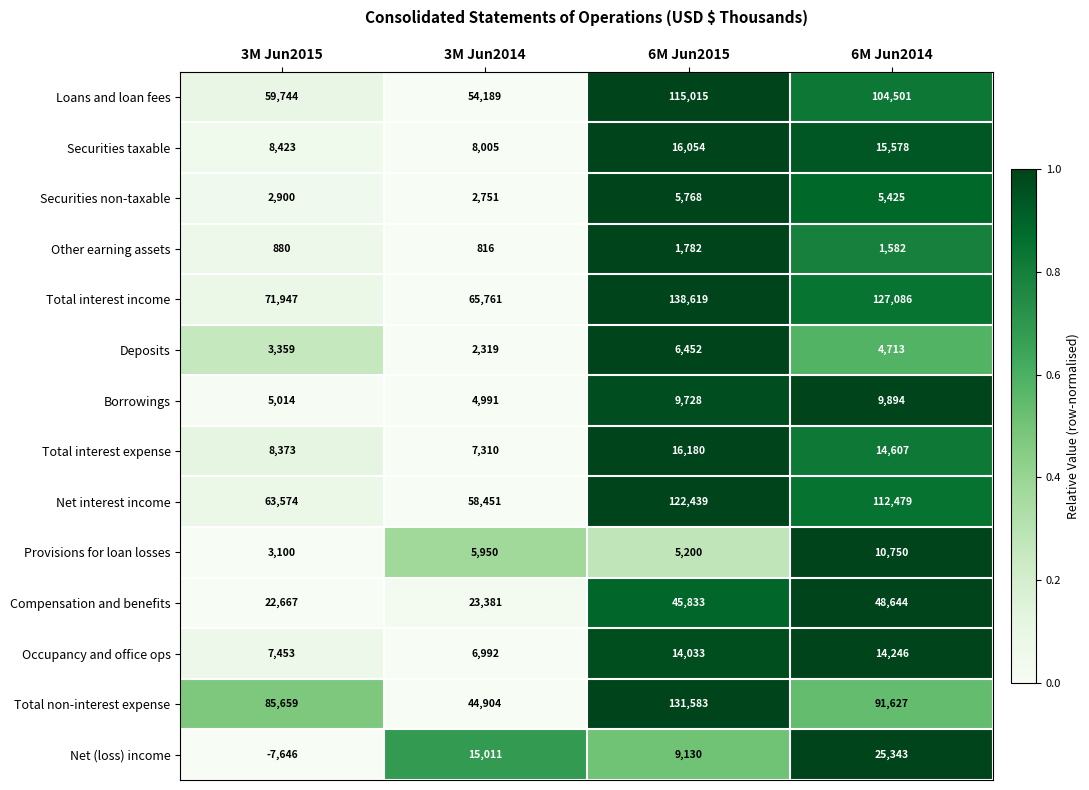

At which label is Securities non-taxable closest to 4259?

6M Jun2014